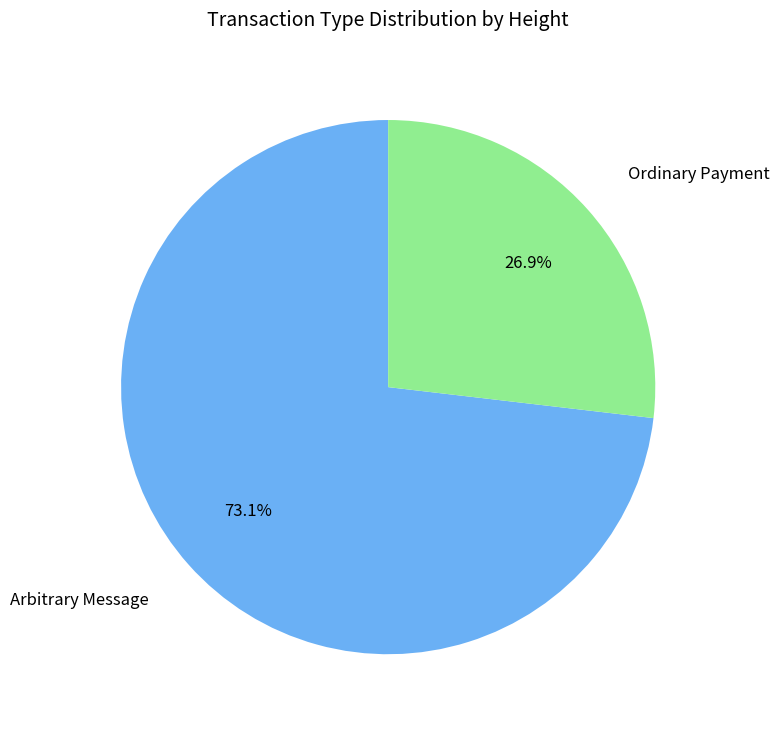

To the nearest percent, what is the difference between the Ordinary Payment and Arbitrary Message slice percentages?

46%